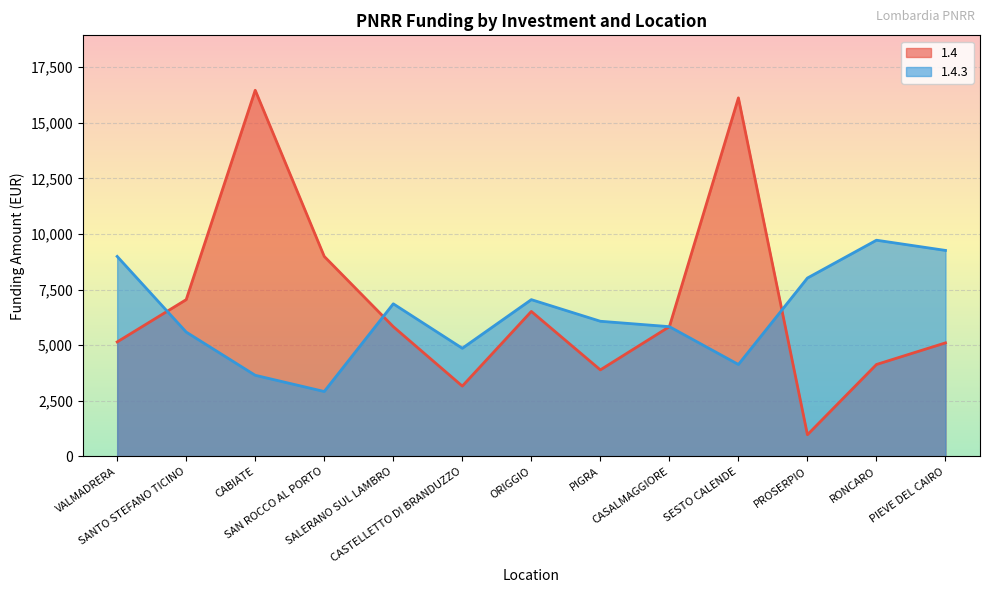

Reading left to right, what are all the values shown in this chart?

1.4: VALMADRERA=5145	SANTO STEFANO TICINO=7047	CABIATE=16464	SAN ROCCO AL PORTO=8991	SALERANO SUL LAMBRO=5832	CASTELLETTO DI BRANDUZZO=3159	ORIGGIO=6517	PIGRA=3888	CASALMAGGIORE=5831	SESTO CALENDE=16121	PROSERPIO=972	RONCARO=4131	PIEVE DEL CAIRO=5103
1.4.3: VALMADRERA=8991	SANTO STEFANO TICINO=5589	CABIATE=3645	SAN ROCCO AL PORTO=2916	SALERANO SUL LAMBRO=6860	CASTELLETTO DI BRANDUZZO=4860	ORIGGIO=7047	PIGRA=6075	CASALMAGGIORE=5832	SESTO CALENDE=4131	PROSERPIO=8019	RONCARO=9720	PIEVE DEL CAIRO=9261